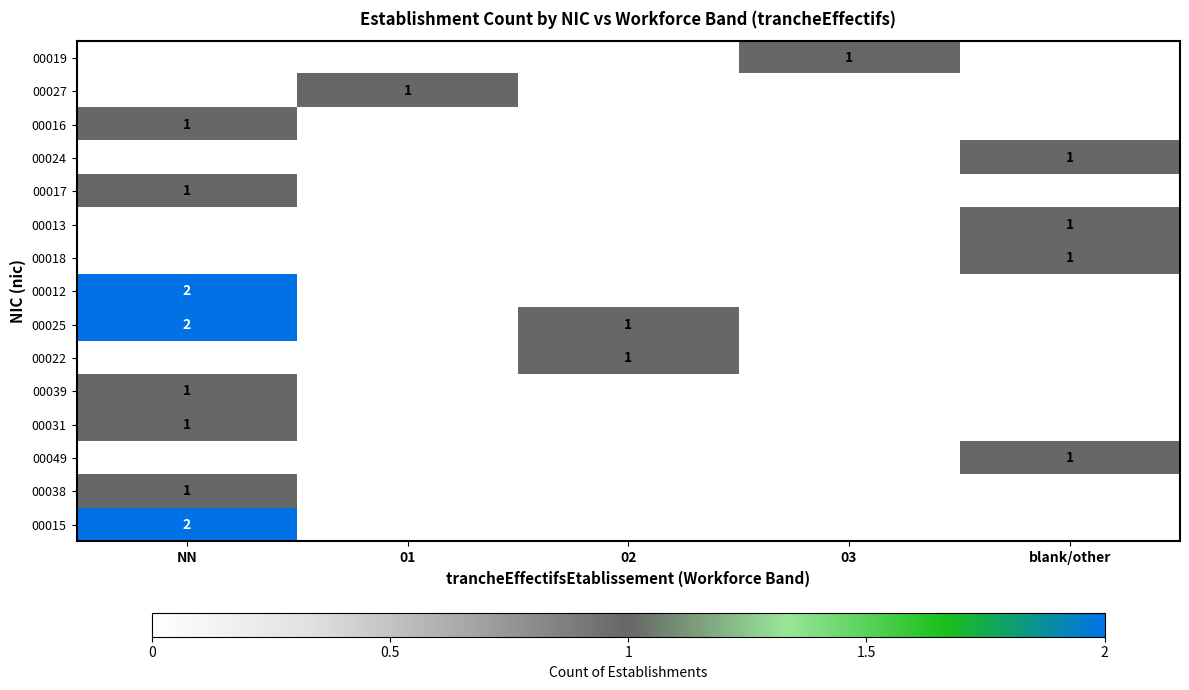

True or false: 00013 has a value of 0 at blank/other.

False